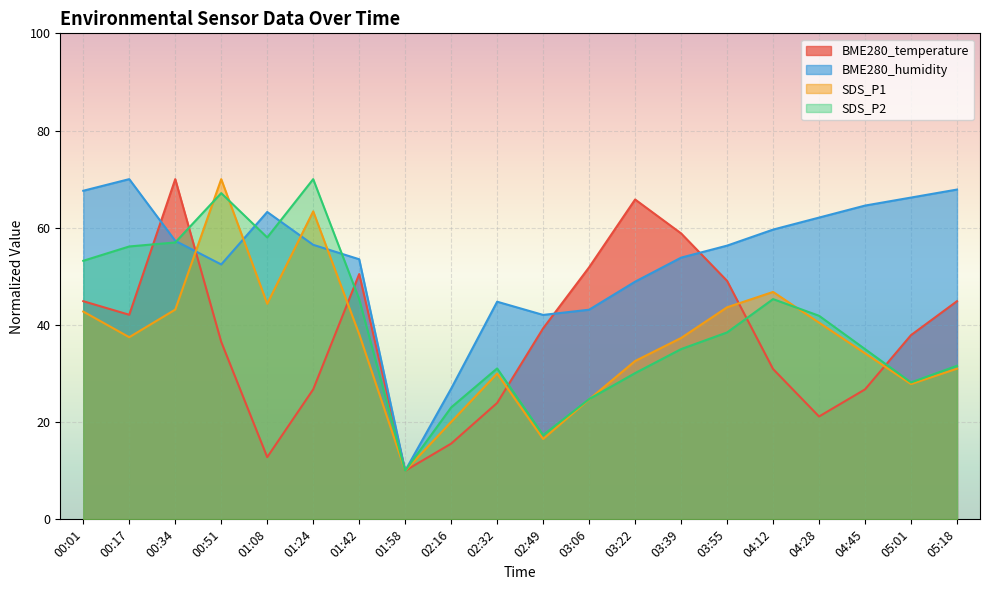

How many interior local valleys does the SDS_P2 series have?

4